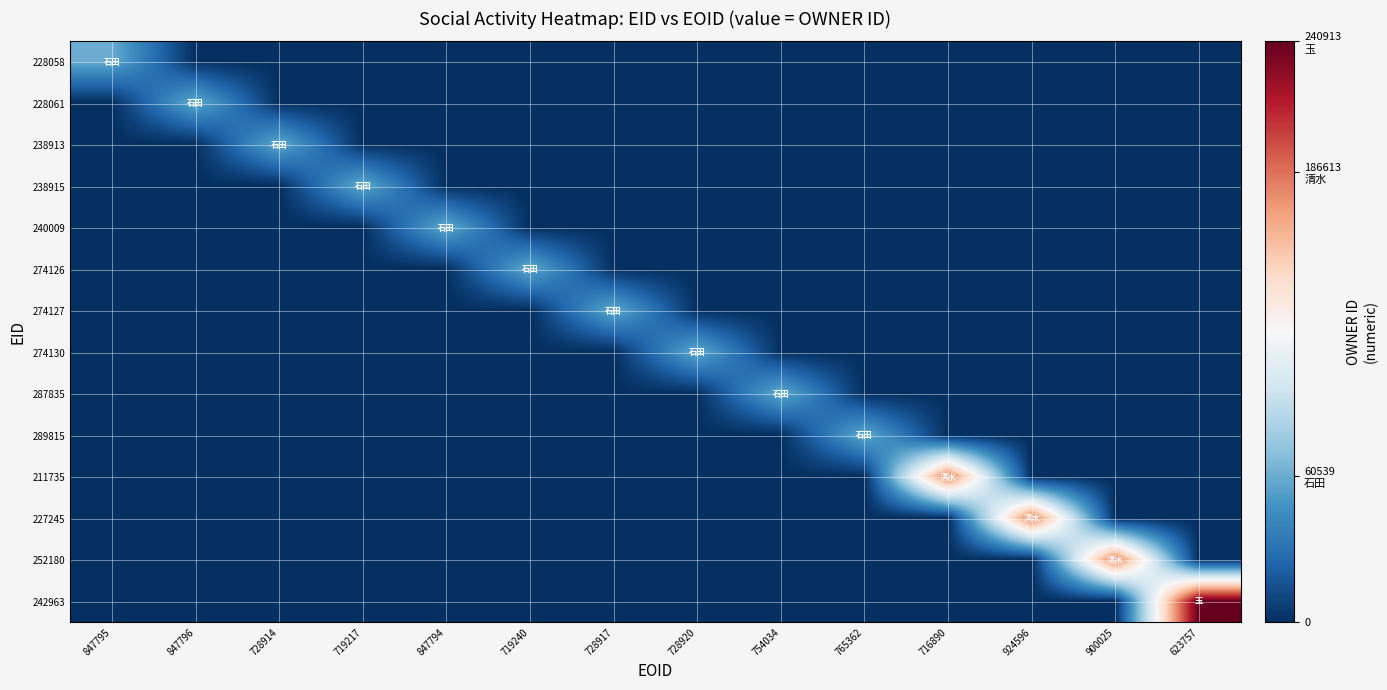

List the series in order of their peak value, lowest first.

228058, 228061, 238913, 238915, 240009, 274126, 274127, 274130, 287835, 289815, 211735, 227245, 252180, 242963